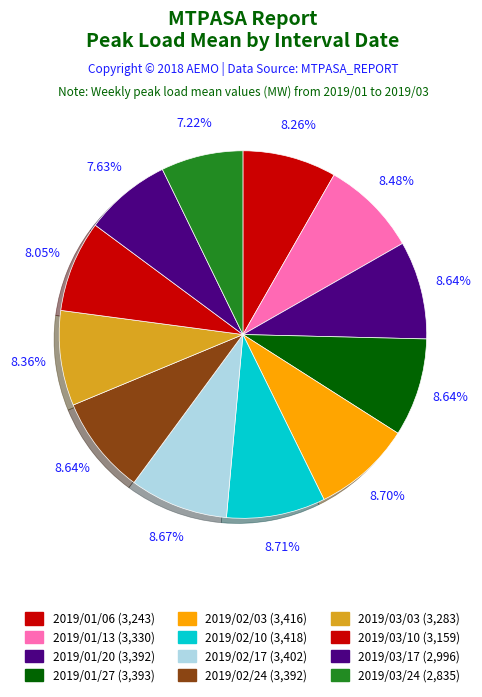

How many segments does this pie chart have?

12